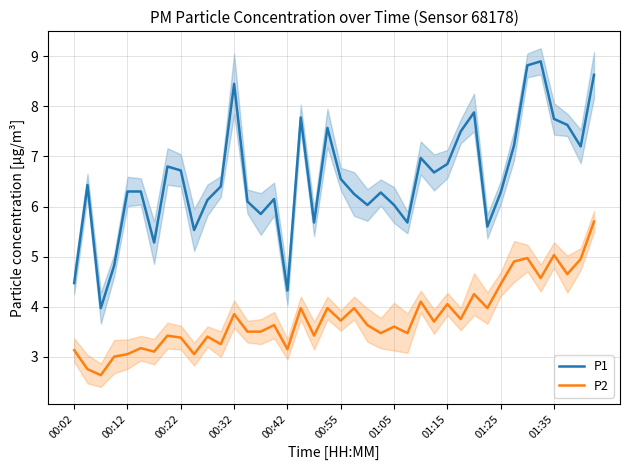

How many values in the P1 series exceed 6?

30